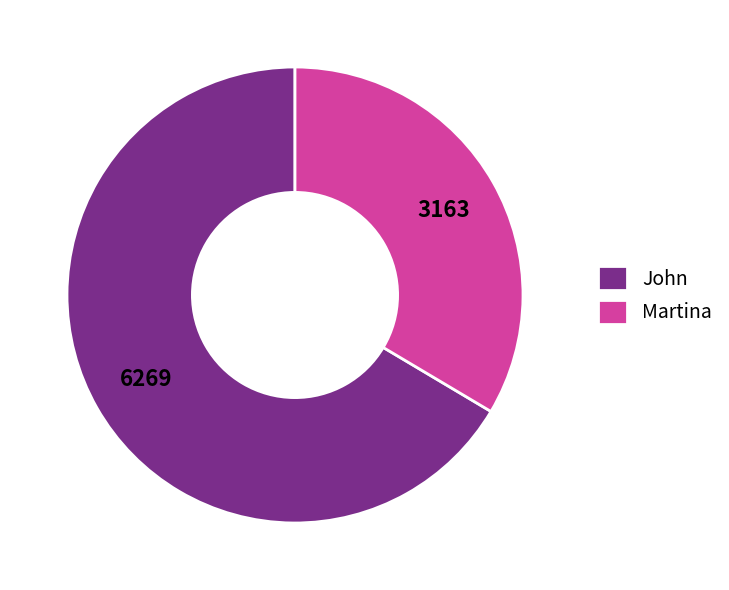

Which category accounts for the majority?

John